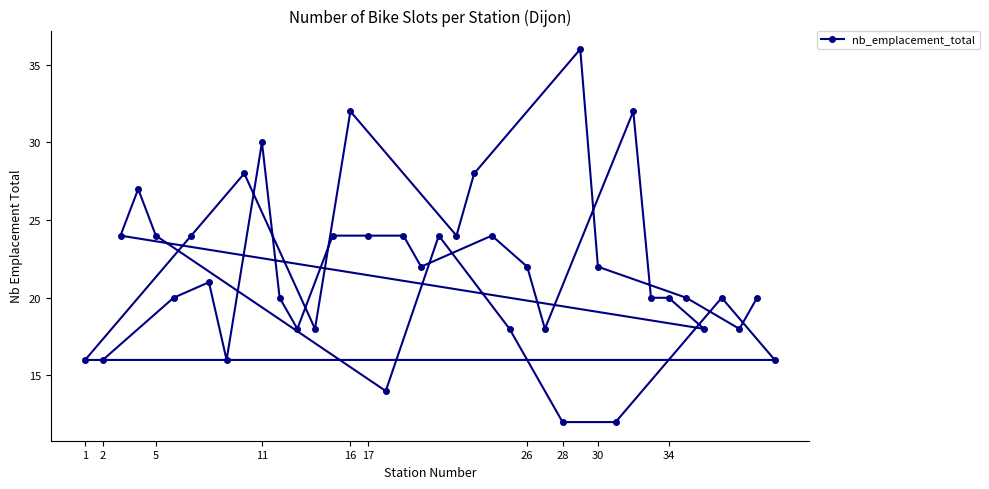

What is the greatest value displayed?

36